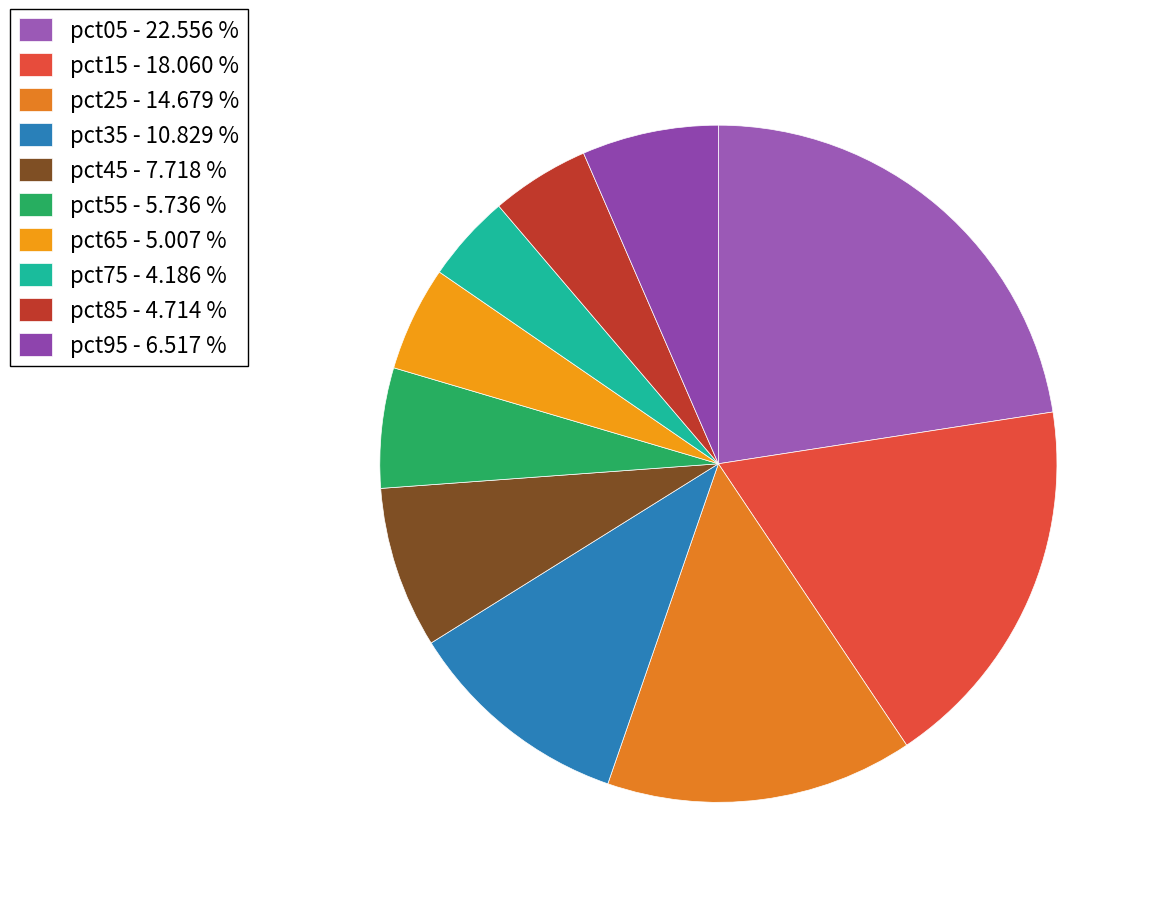

Count the number of slices in the pie.

10